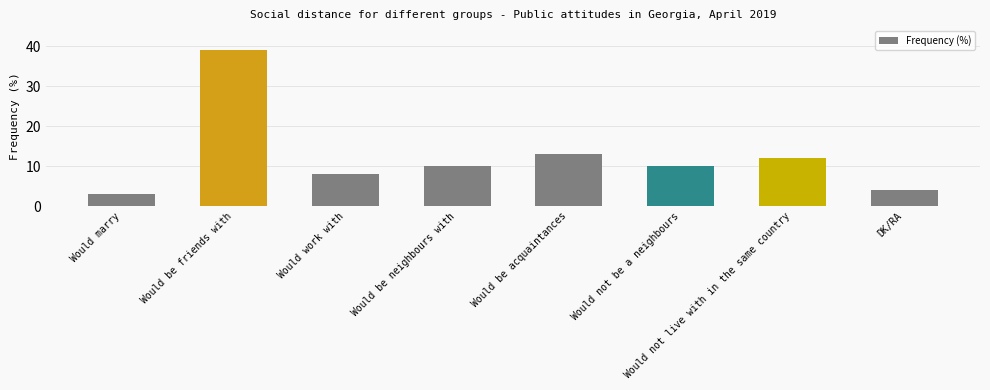

What is the difference between the values at Would not live with in the same country and Would marry?

9